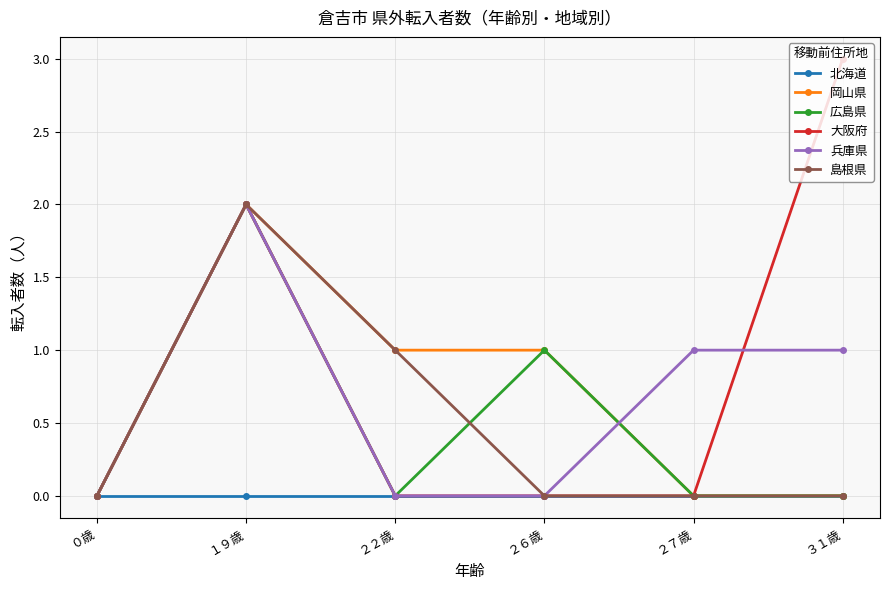

Which series has the widest spread of values?

大阪府